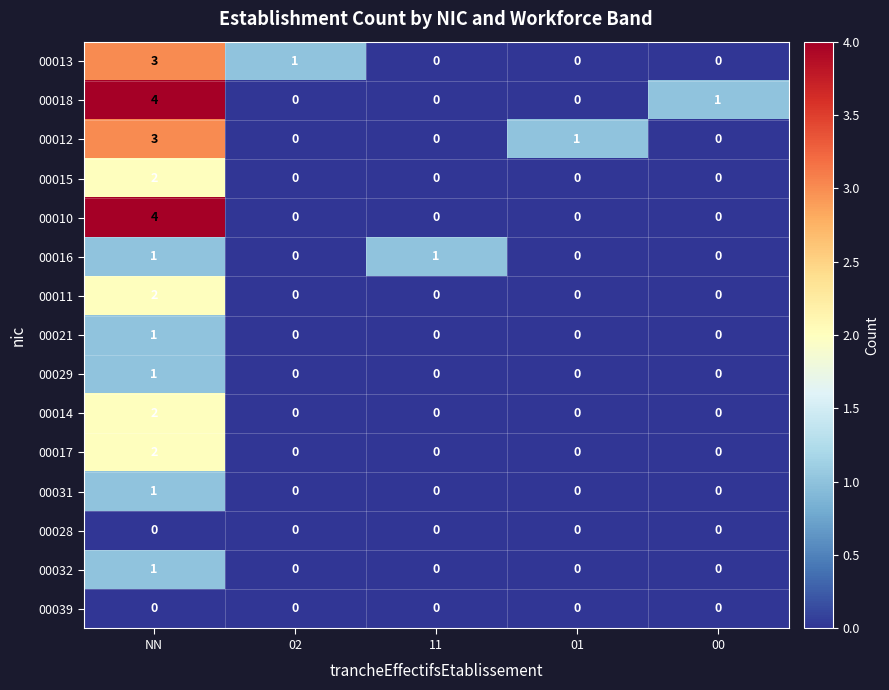

At which label is 00018 closest to 2?

00